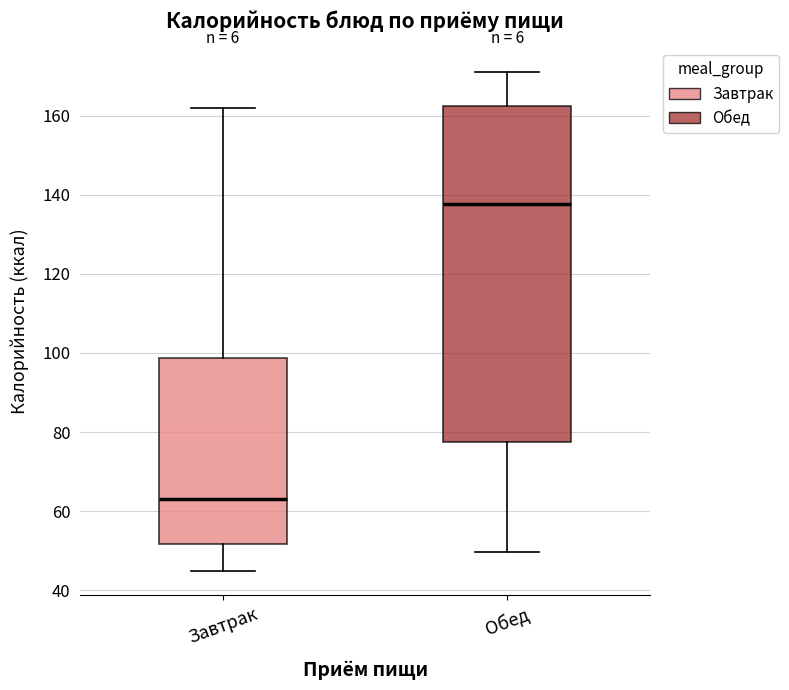

Reading left to right, read every box against the y-axis: the position of its median line, the range the box covers, and the ends of its whiskers. The values are not printed on the chart, so give them approximately, as read against the axis.

Завтрак: median 64, box 52 to 98, whiskers 46 to 162
Обед: median 138, box 78 to 162, whiskers 50 to 172